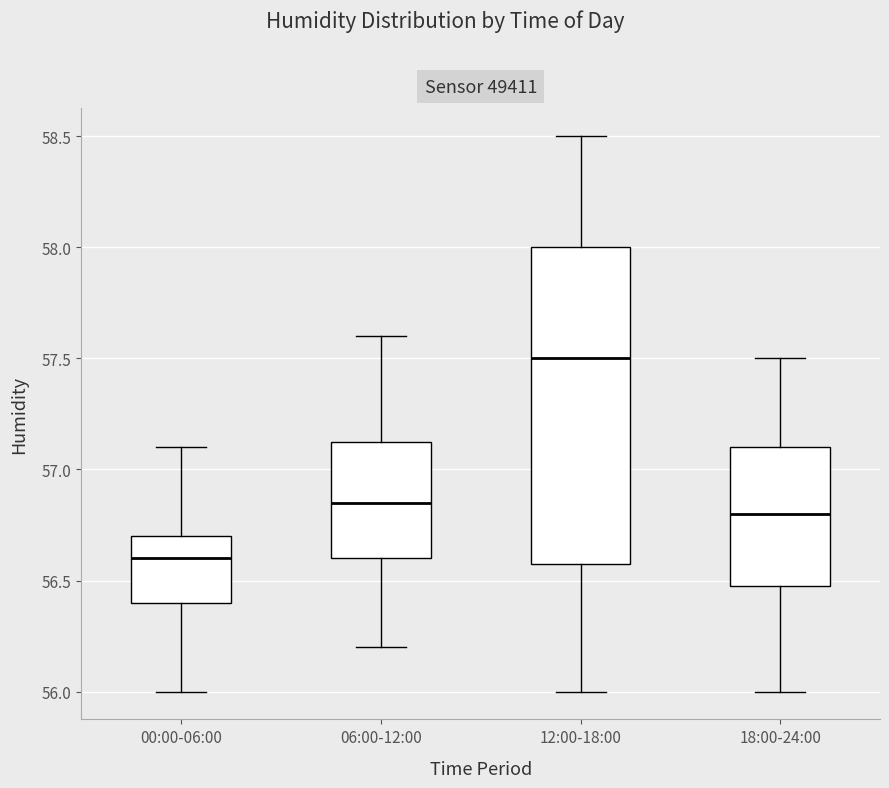

Which box has the highest median line?

12:00-18:00